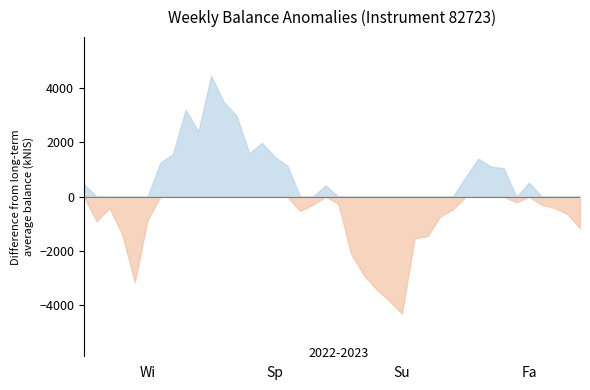

List the labels in order of value, smallest first.

2022-12-29, 2022-12-22, 2022-12-15, 2022-08-04, 2022-12-08, 2022-12-01, 2023-01-05, 2023-01-12, 2022-07-28, 2023-04-04, 2022-07-14, 2022-08-11, 2023-01-19, 2023-03-30, 2022-11-03, 2023-01-26, 2023-03-23, 2022-07-21, 2023-03-16, 2022-11-10, 2022-11-24, 2023-03-02, 2022-11-17, 2022-07-07, 2023-03-09, 2023-02-02, 2023-02-23, 2023-02-16, 2022-10-27, 2022-08-18, 2023-02-09, 2022-10-20, 2022-08-25, 2022-10-06, 2022-10-13, 2022-09-08, 2022-09-29, 2022-09-01, 2022-09-22, 2022-09-15